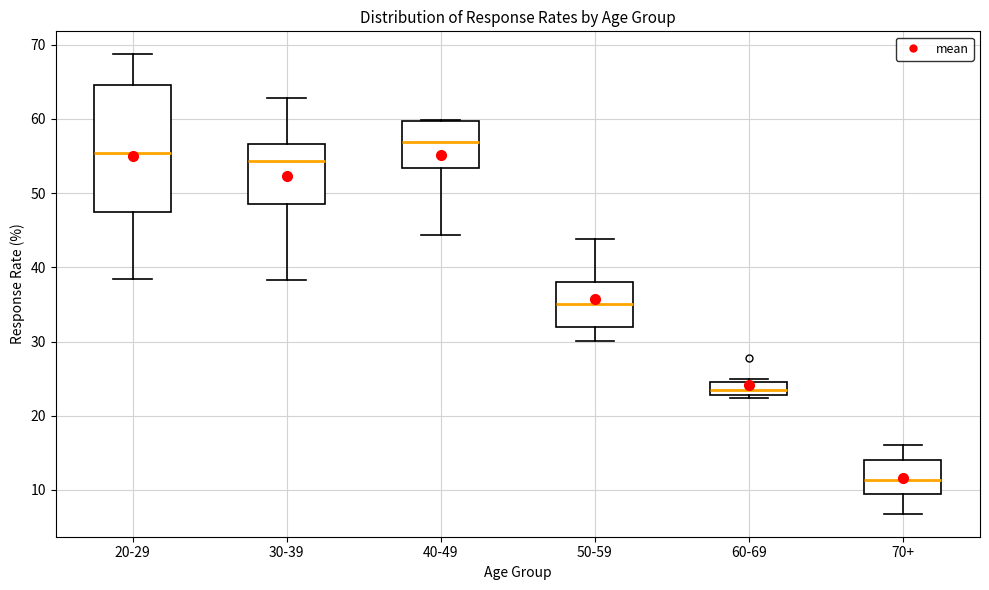

Where does the median line of the box for 30-39 sit on the y-axis? The values are not printed on the chart, so give them approximately, as read against the axis.

54